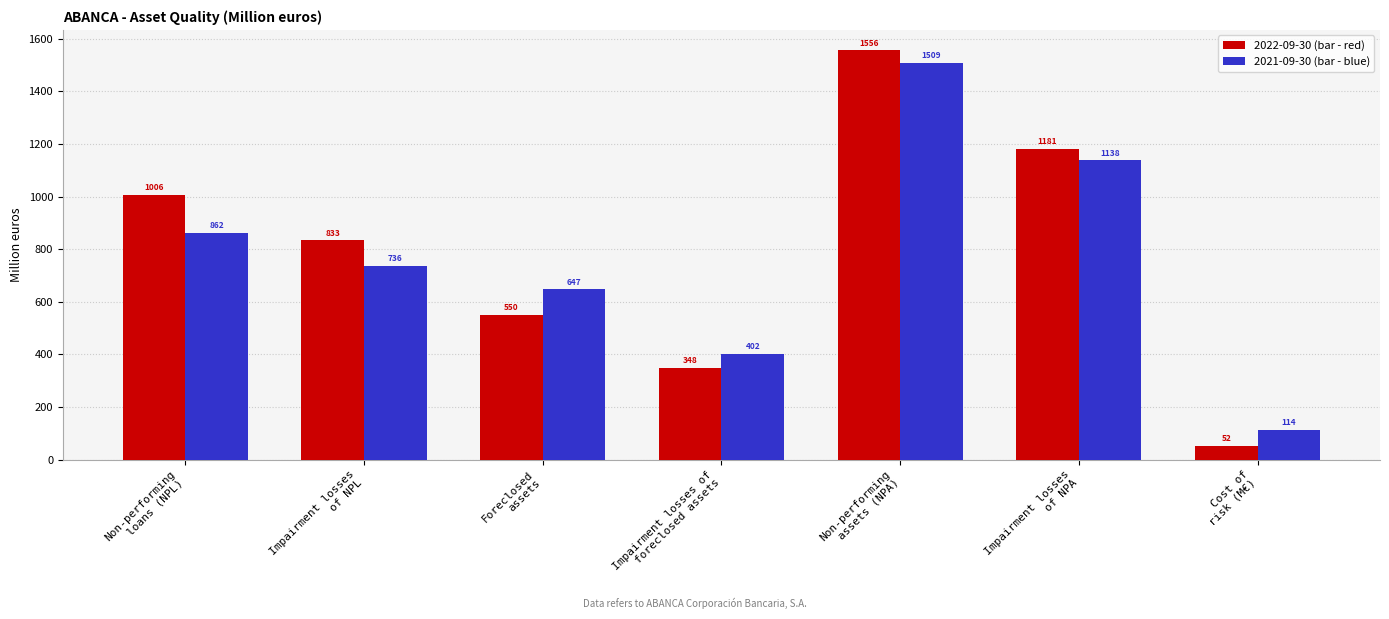

What is the greatest value displayed?

1556